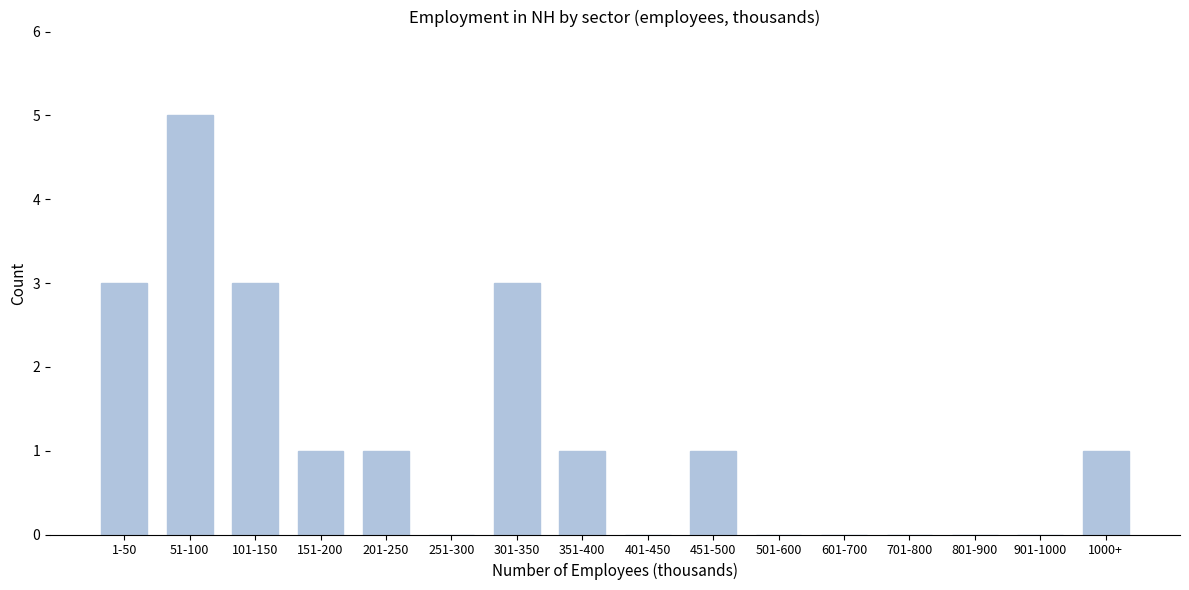

Reading left to right, transcribe all the data shown in this chart.

1-50=3	51-100=5	101-150=3	151-200=1	201-250=1	251-300=0	301-350=3	351-400=1	401-450=0	451-500=1	501-600=0	601-700=0	701-800=0	801-900=0	901-1000=0	1000+=1